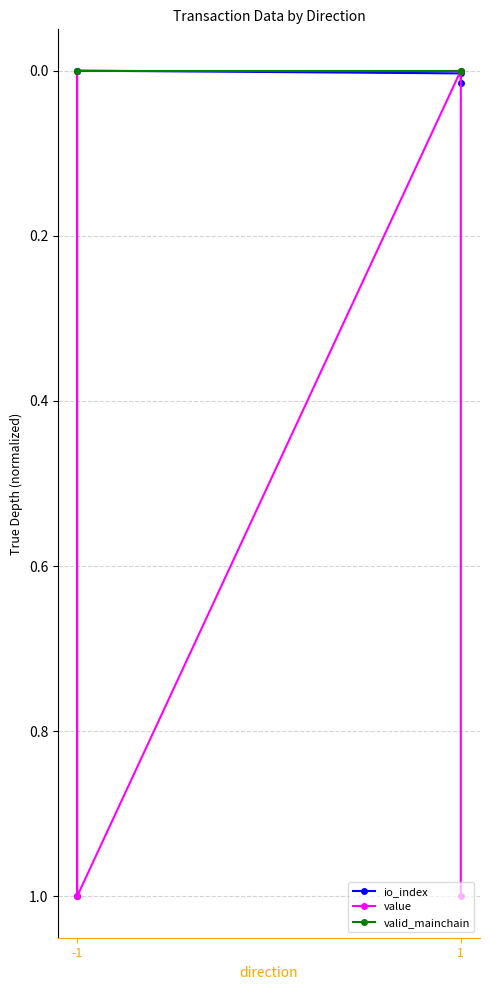

True or false: valid_mainchain and io_index cross at least once.

False